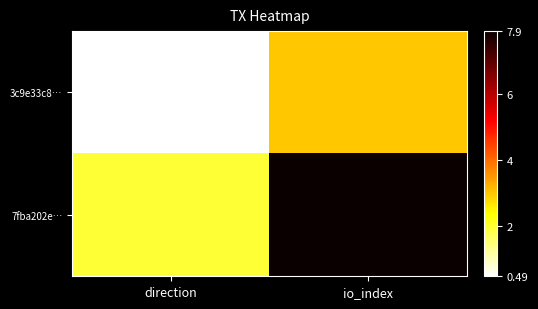

Which series has the largest total across all categories?

7fba202e…